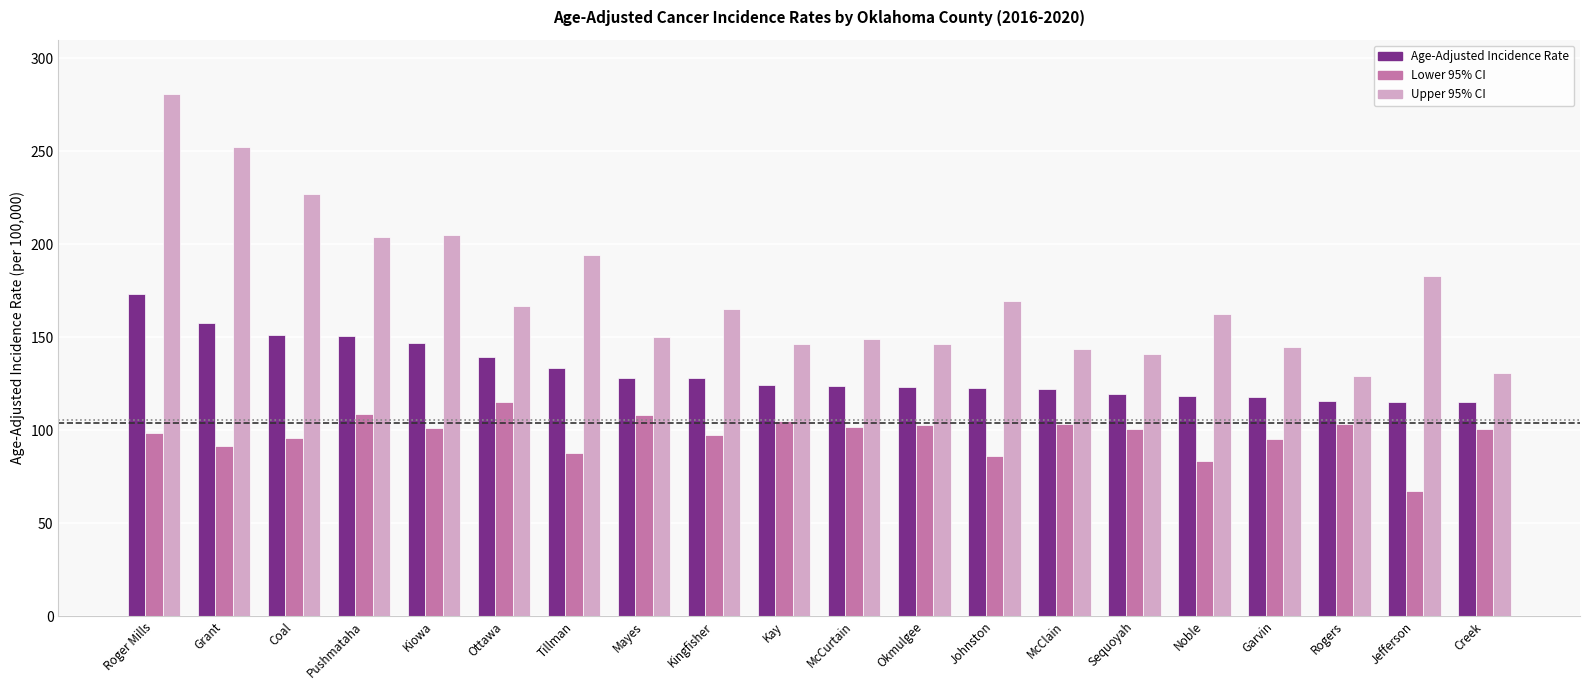

At which label does Lower 95% CI first exceed 100?

Pushmataha